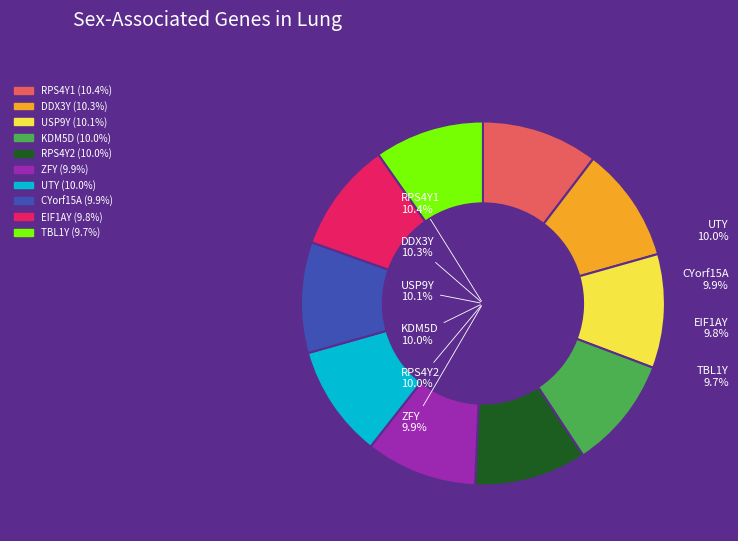

Do USP9Y and KDM5D together represent more than half of the pie?

No